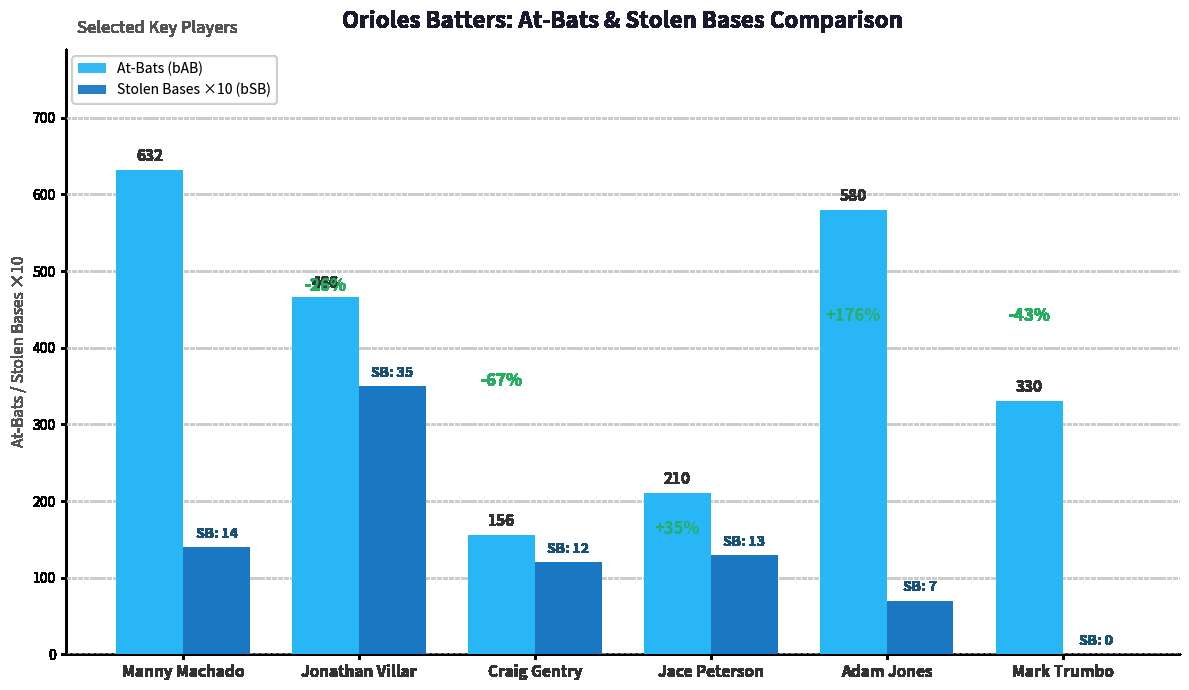

Where does the Stolen Bases ×10 (bSB) series first go above 130?

Manny Machado